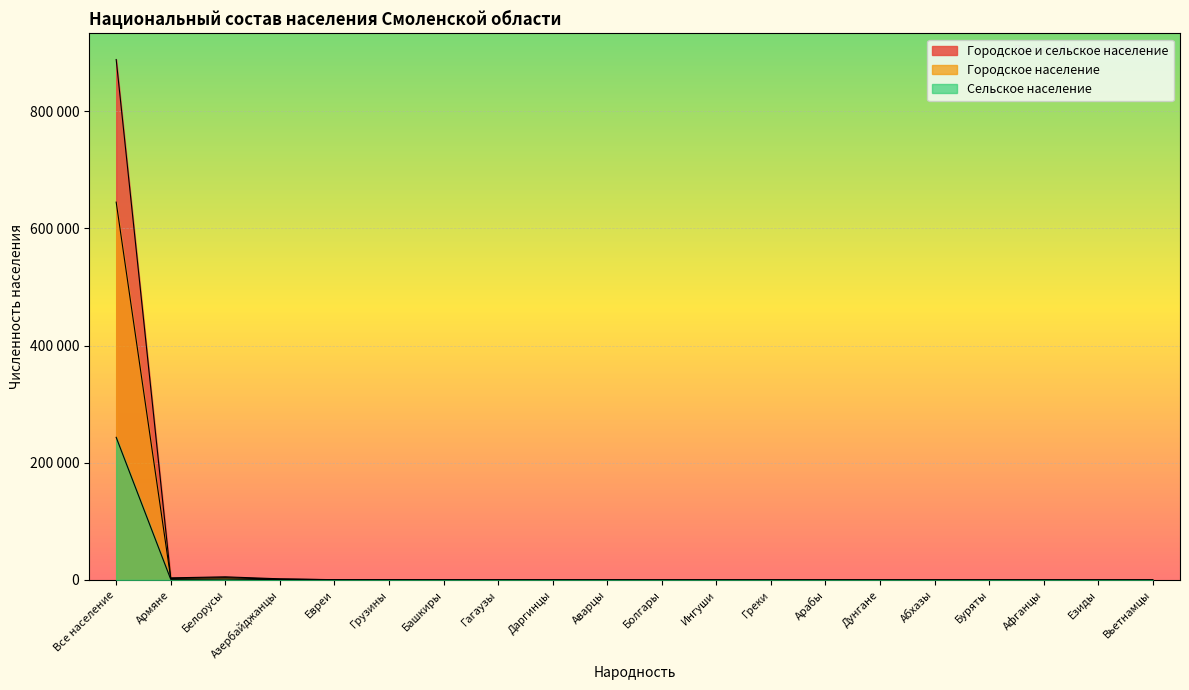

What is the total value across all series at Все население?

1776842